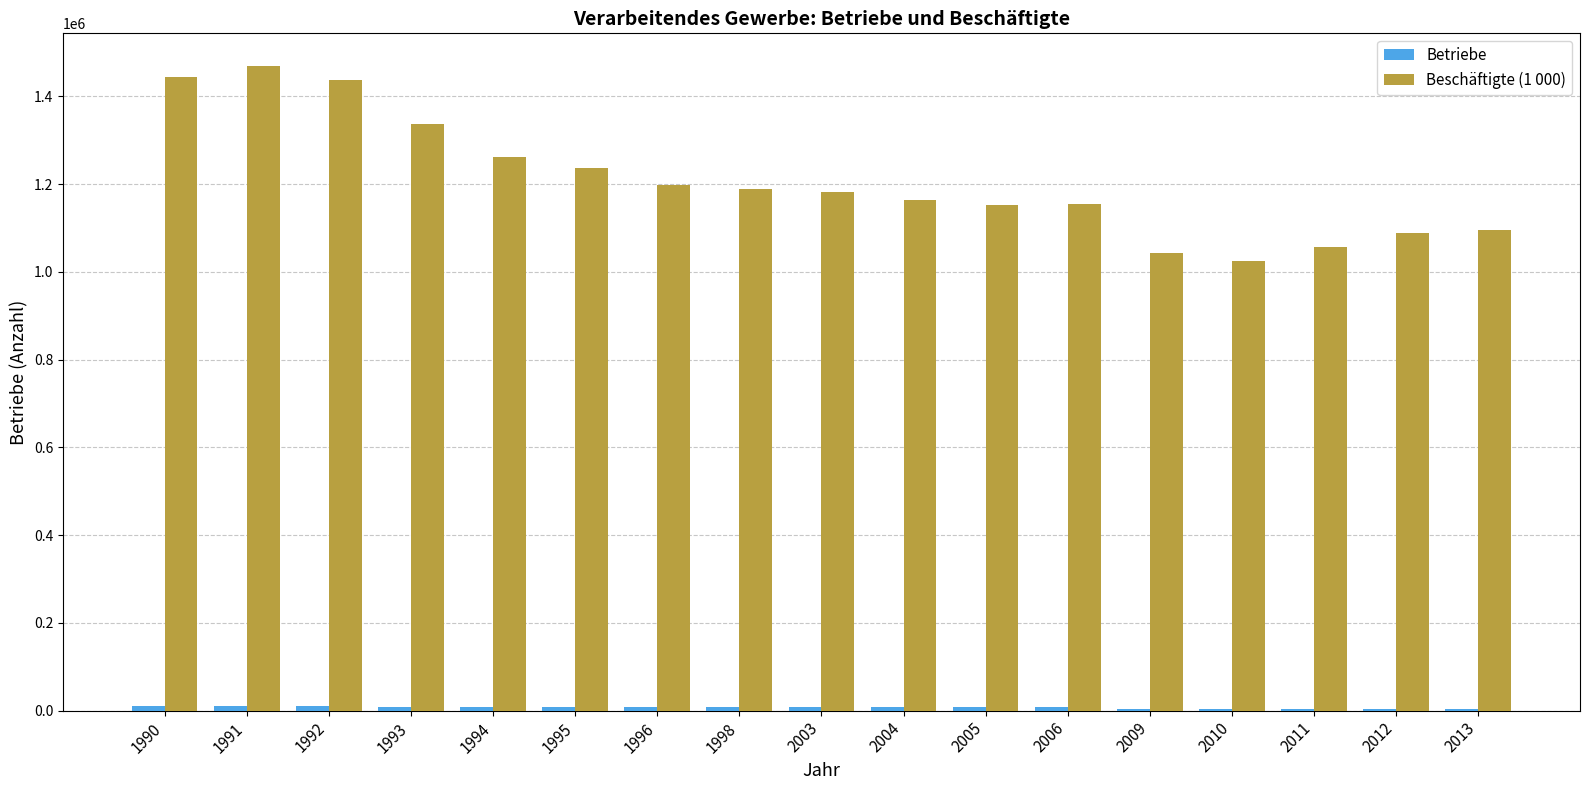

True or false: Beschäftigte (1 000) has a value of 1672011 at 2005.

False